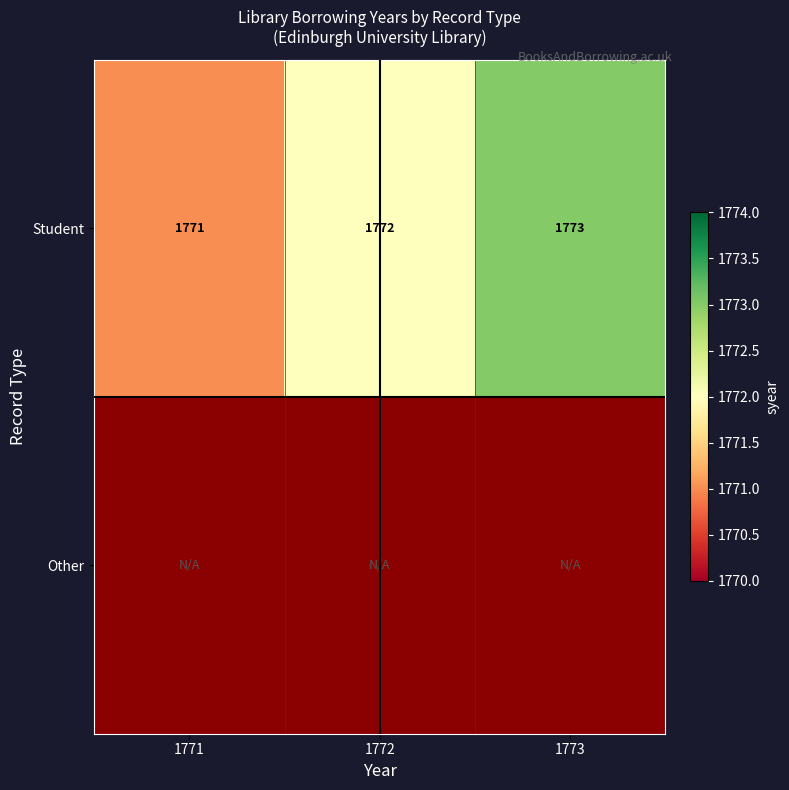

Count the number of categories in the chart.

3